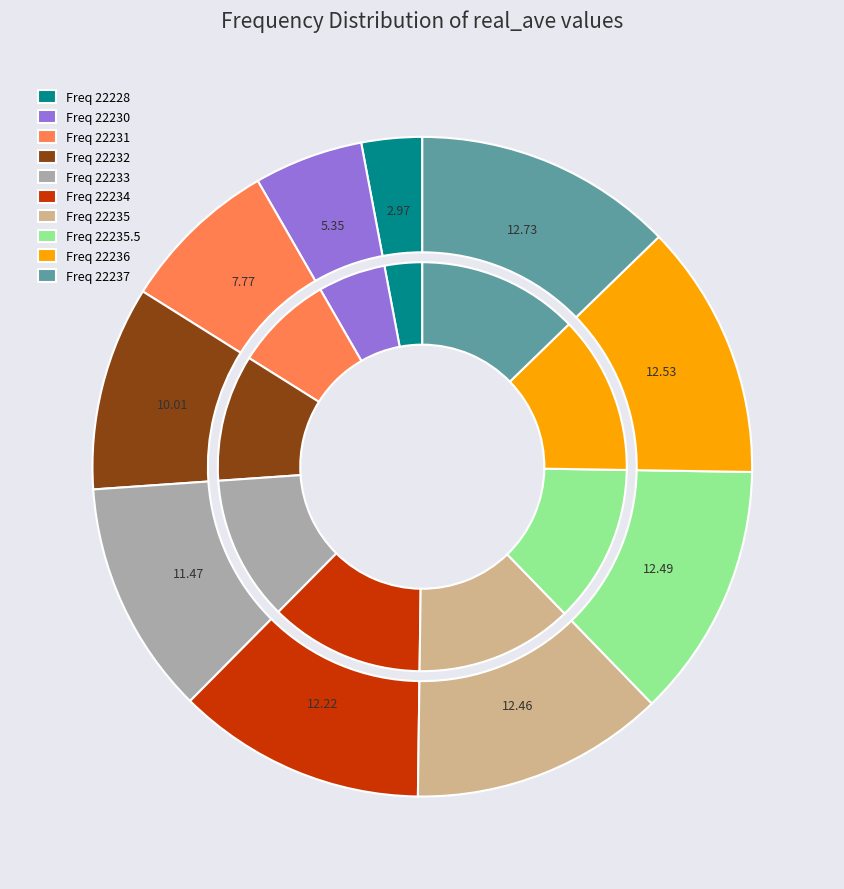

To the nearest percent, what percentage of the pie is 22233?

11%